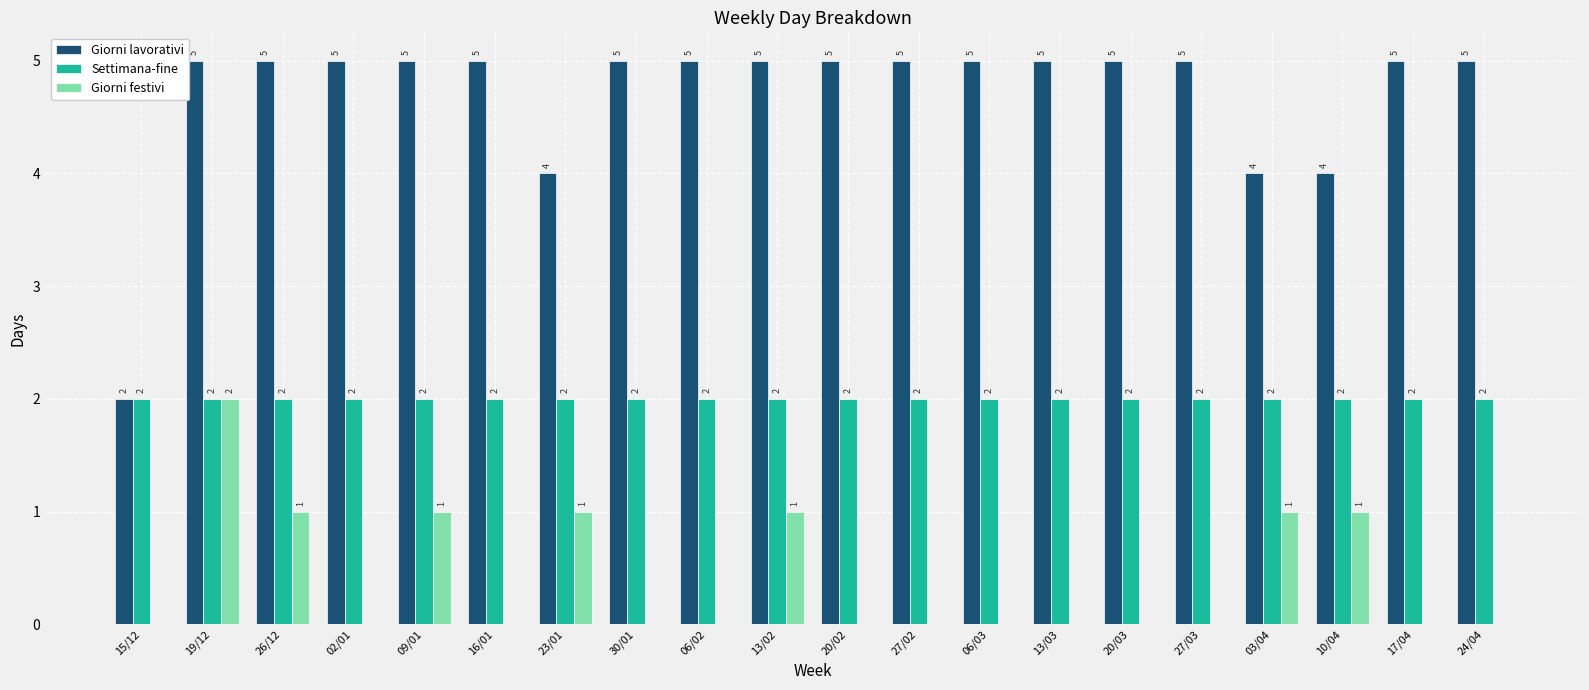

At which category is the sum across all series the highest?

19/12